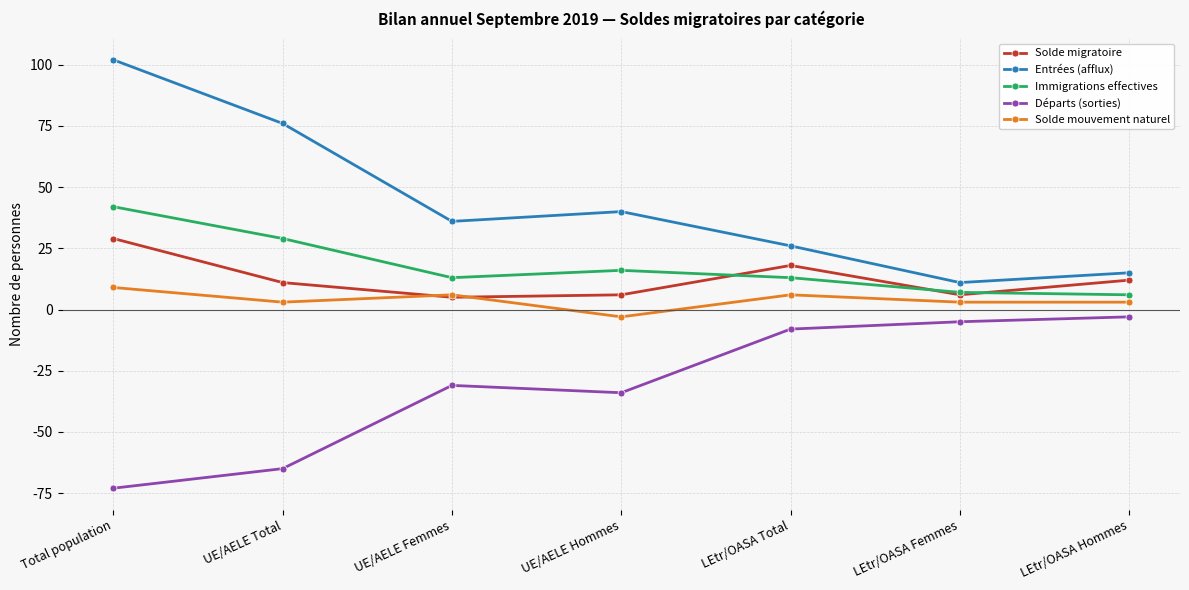

True or false: Immigrations effectives and Départs (sorties) intersect in this chart.

False